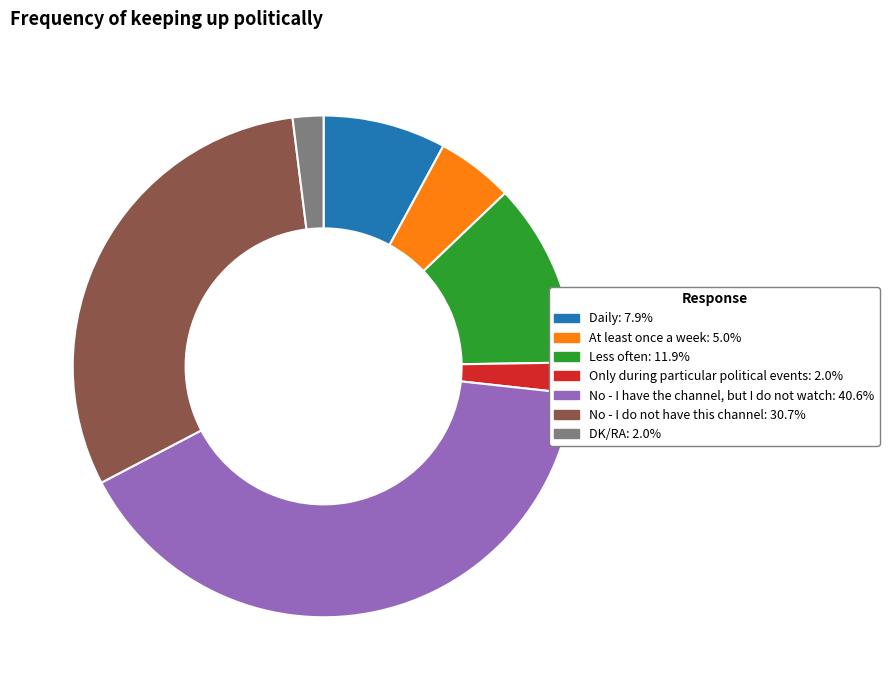

What is the largest slice in the pie chart?

No - I have the channel, but I do not watch